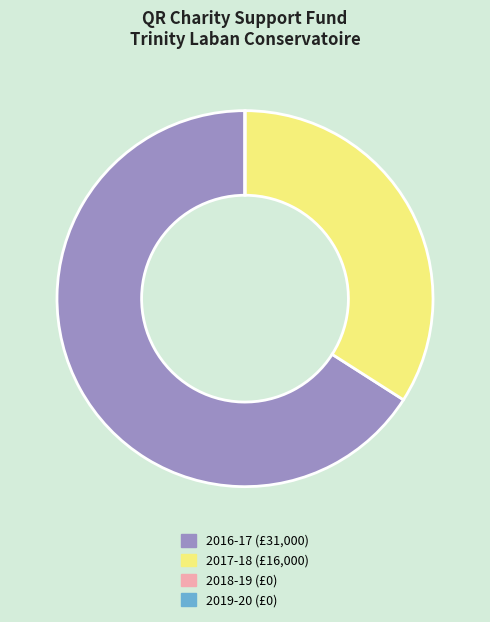

Which slice is the largest?

2016-17 (£31,000)